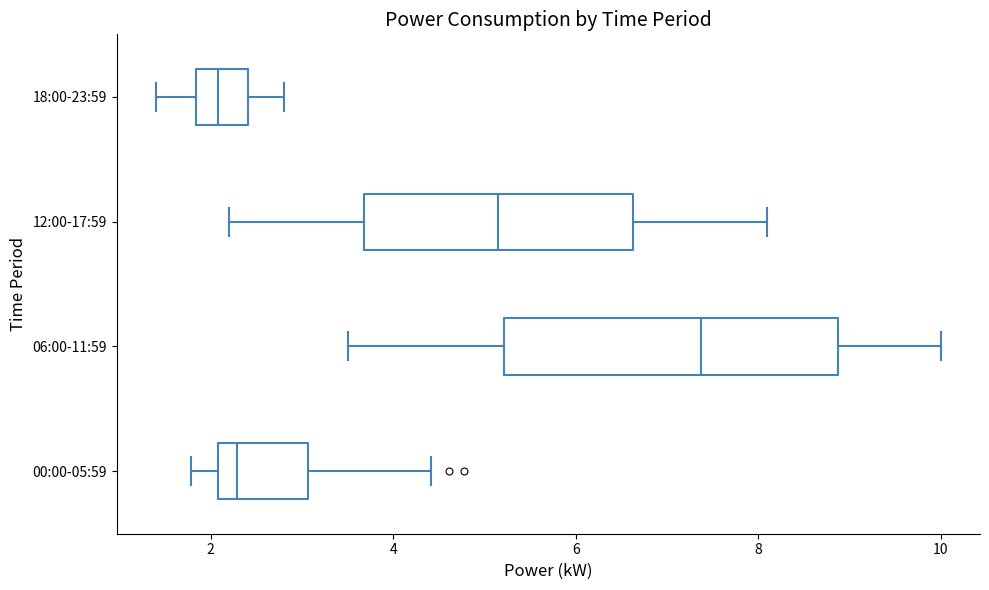

Reading bottom to top, transcribe this box plot: for each box, give where its median line is, the range the box spans, and where its two whiskers end, as read against the x-axis. The values are not printed on the chart, so give them approximately, as read against the axis.

00:00-05:59: median 2.2, box 2.0 to 3.0, whiskers 1.8 to 4.4
06:00-11:59: median 7.4, box 5.2 to 8.8, whiskers 3.6 to 10.0
12:00-17:59: median 5.2, box 3.6 to 6.6, whiskers 2.2 to 8.2
18:00-23:59: median 2.0, box 1.8 to 2.4, whiskers 1.4 to 2.8